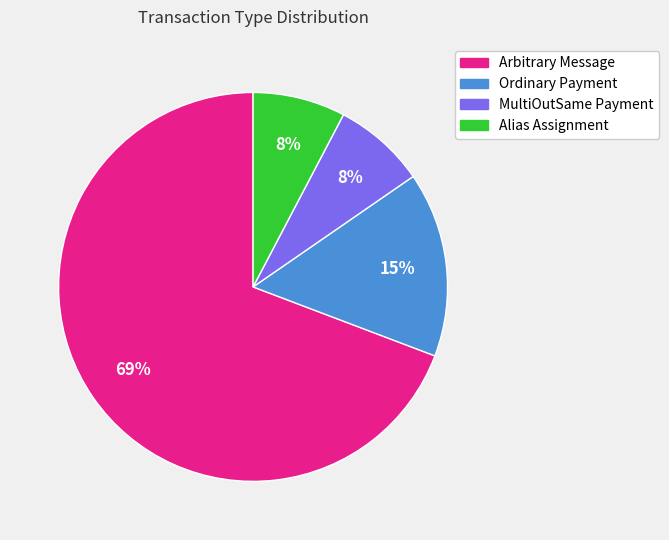

Is the sum of MultiOutSame Payment and Arbitrary Message greater than half?

Yes